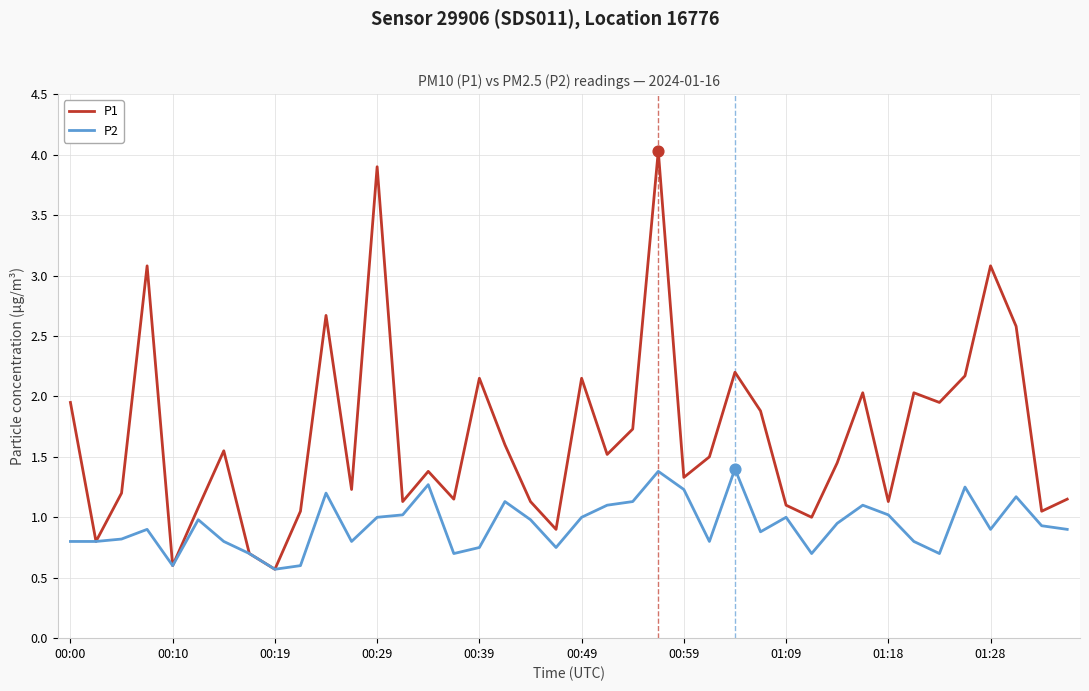

What are all the series names shown in the legend?

P1, P2